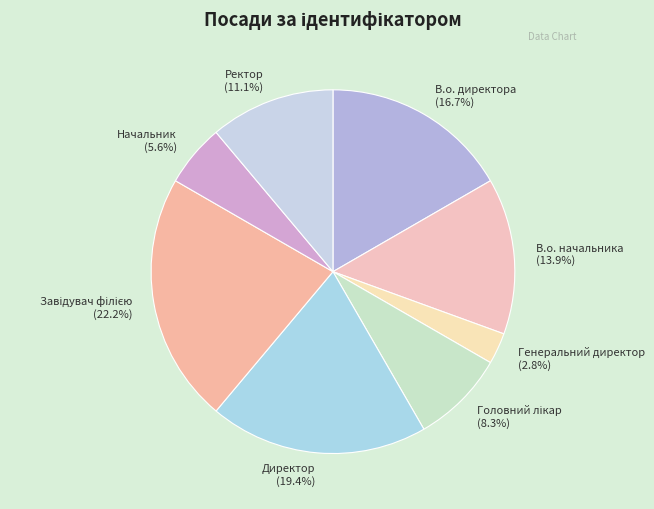

Does any single category account for the majority?

No